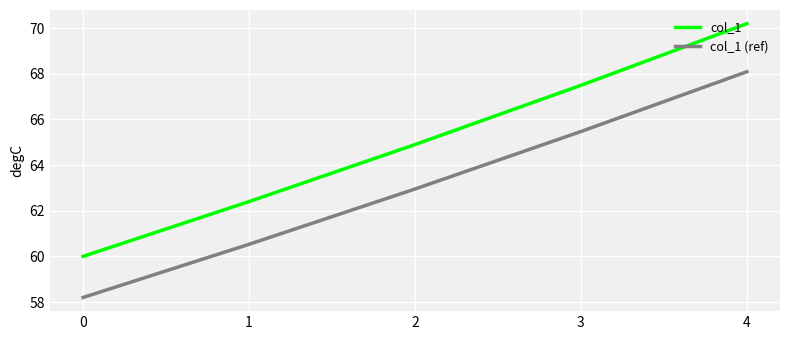

At which category is the sum across all series the highest?

4